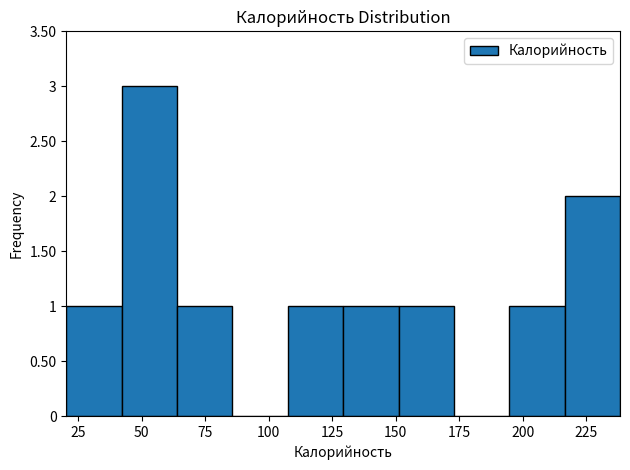

Reading left to right, list every bar in this chart as the range it spans on the x-axis followed by its height. Neither the bar edges nor the heights are printed on the chart, so give them approximately, as read against the axes.

20 to 40: 1
40 to 65: 3
65 to 85: 1
85 to 110: 0
110 to 130: 1
130 to 150: 1
150 to 175: 1
175 to 195: 0
195 to 215: 1
215 to 240: 2